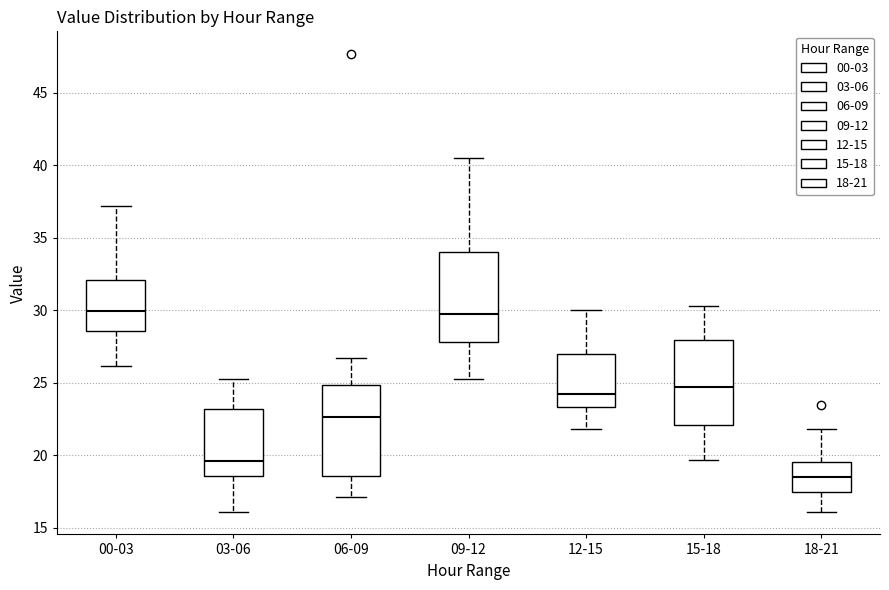

Reading left to right, transcribe this box plot: for each box, give where its median line is, the range the box spans, and where its two whiskers end, as read against the y-axis. The values are not printed on the chart, so give them approximately, as read against the axis.

00-03: median 30.0, box 28.5 to 32.0, whiskers 26.0 to 37.0
03-06: median 19.5, box 18.5 to 23.0, whiskers 16.0 to 25.5
06-09: median 22.5, box 18.5 to 25.0, whiskers 17.0 to 26.5
09-12: median 29.5, box 28.0 to 34.0, whiskers 25.5 to 40.5
12-15: median 24.5, box 23.5 to 27.0, whiskers 22.0 to 30.0
15-18: median 24.5, box 22.0 to 28.0, whiskers 19.5 to 30.5
18-21: median 18.5, box 17.5 to 19.5, whiskers 16.0 to 22.0